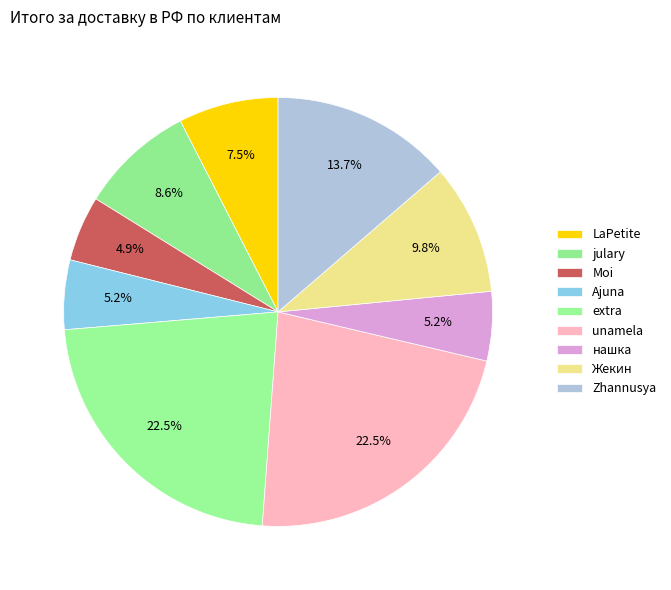

Which slice is the smallest?

Moi